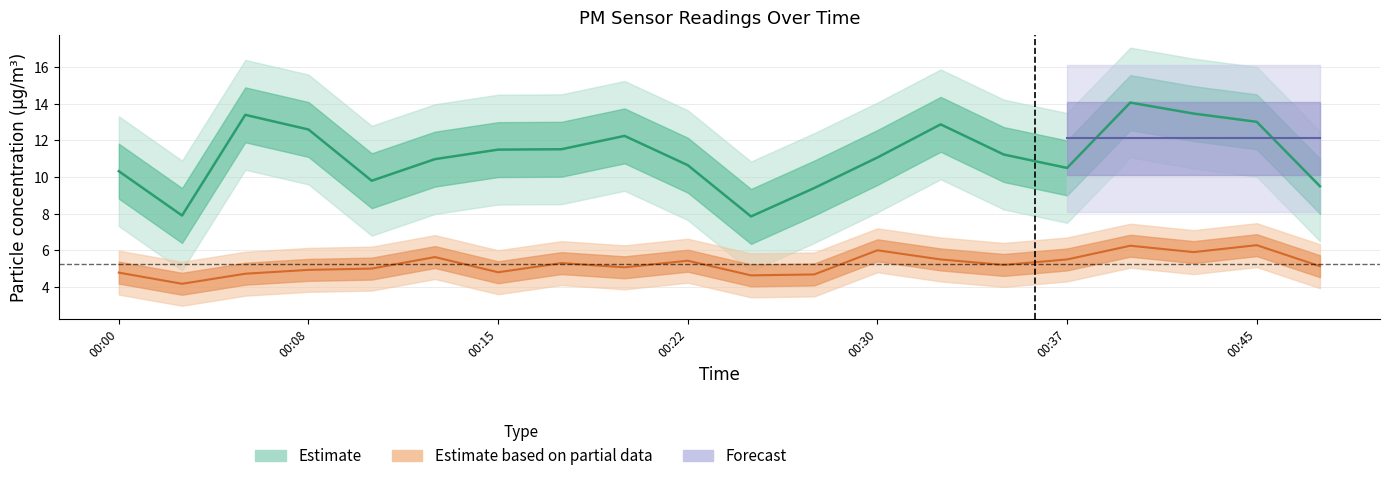

Is this an area chart (filled region under the line)?

No